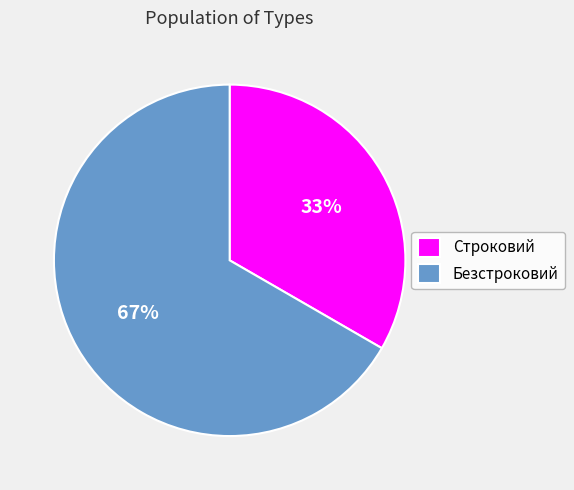

Combined, do Безстроковий and Строковий account for over 50%?

Yes